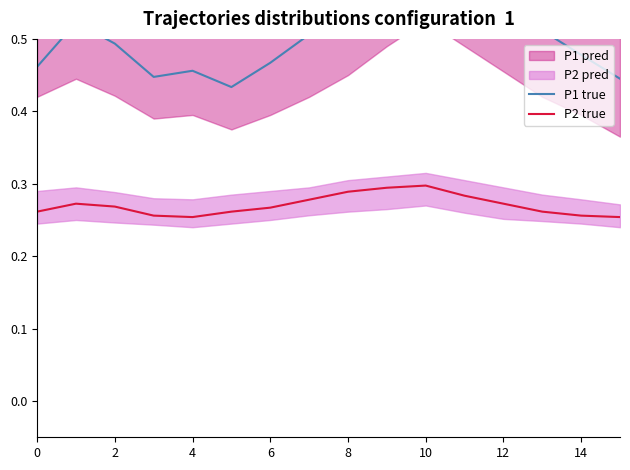

What is the value of the P1 true point at the 8th from the left?

0.5